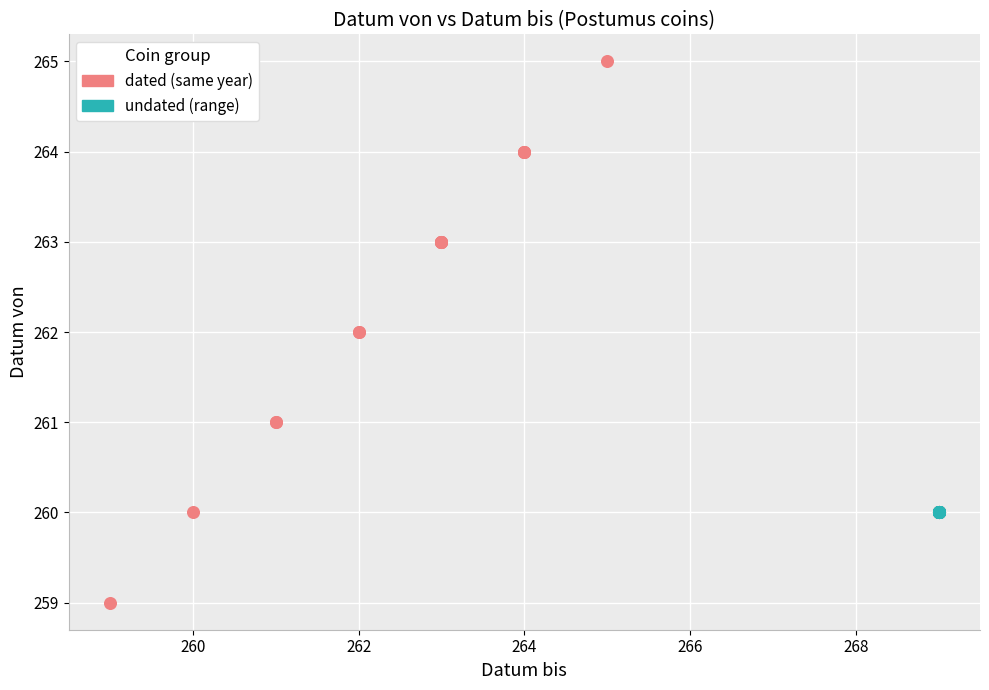

Which series reaches the minimum Y coordinate?

dated (same year)